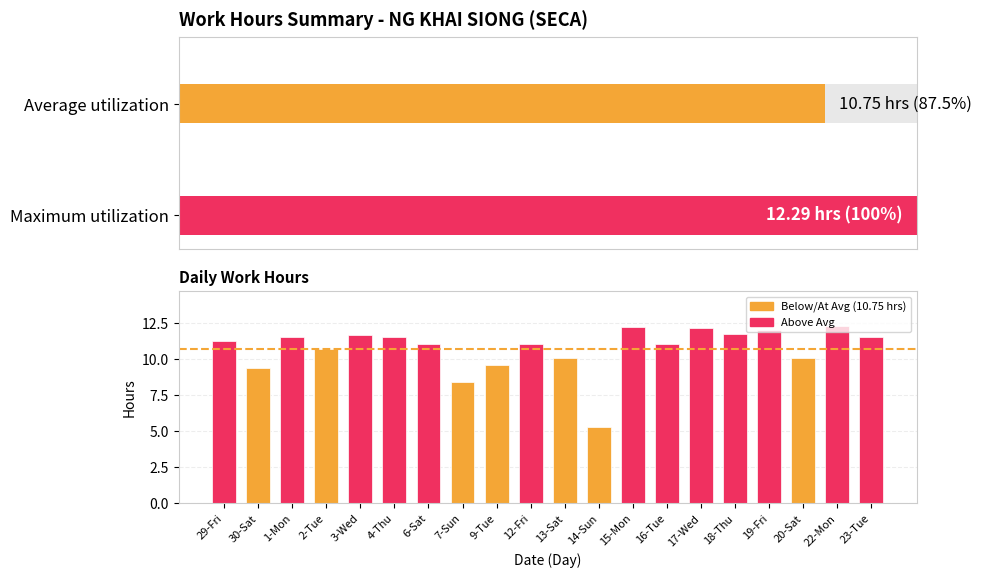

Reading right to left, what are all the values shown in this chart?

23-Tue=11.6	22-Mon=12.3	20-Sat=10.1	19-Fri=12.1	18-Thu=11.8	17-Wed=12.2	16-Tue=11.1	15-Mon=12.3	14-Sun=5.3	13-Sat=10.1	12-Fri=11.0	9-Tue=9.6	7-Sun=8.4	6-Sat=11.0	4-Thu=11.6	3-Wed=11.7	2-Tue=10.7	1-Mon=11.6	30-Sat=9.4	29-Fri=11.3